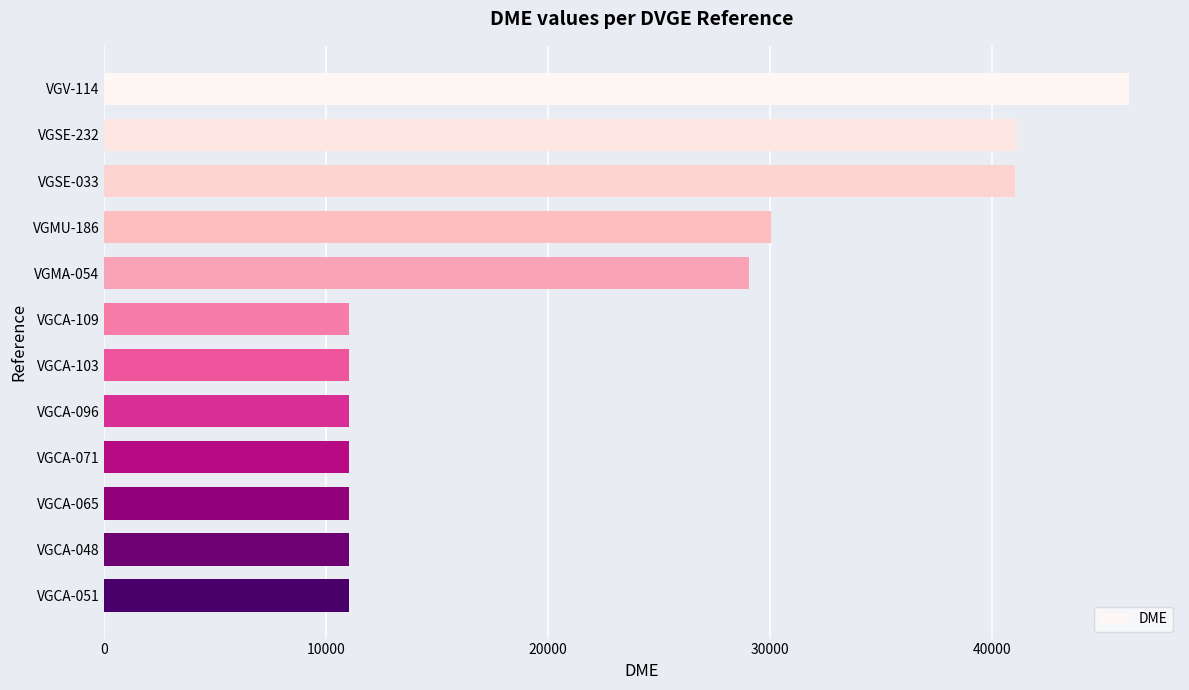

How many data points does each series have?

12